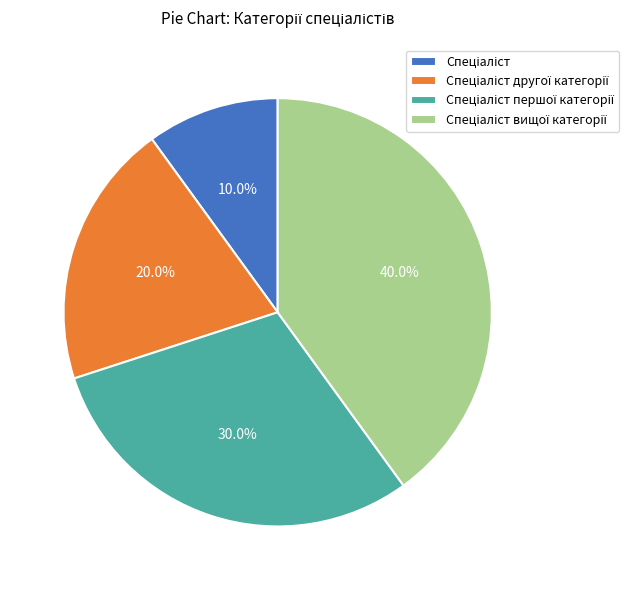

Is there any slice that represents more than half of the pie?

No